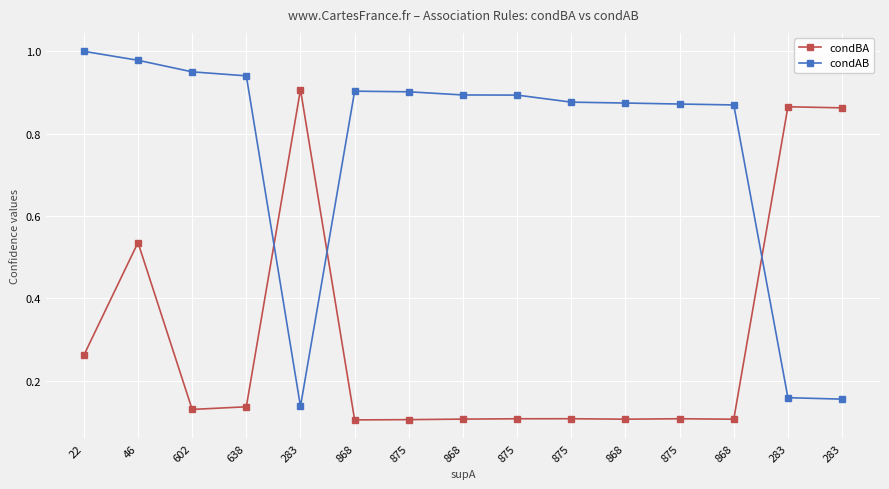

What is the difference between the condBA values at 283 and 875?

0.8